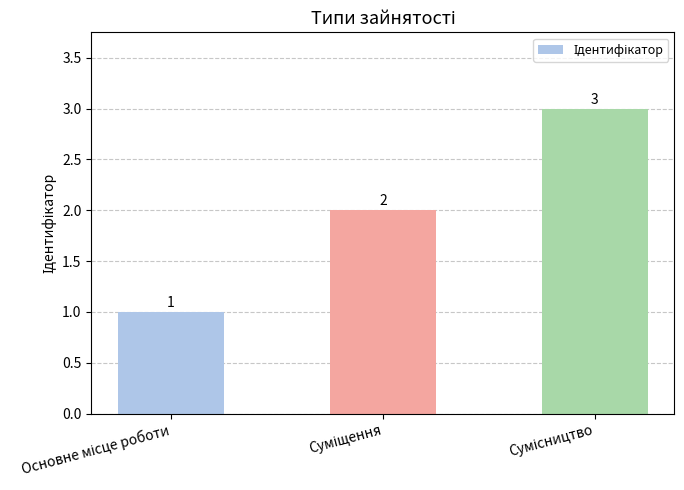

What is the value of the 3rd bar from the left?

3